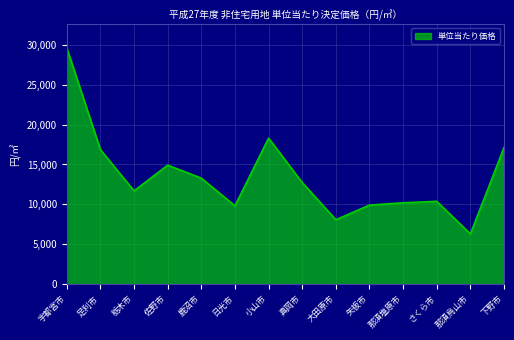

Approximately how many times larger is the value at さくら市 compared to 那須烏山市?

1.6